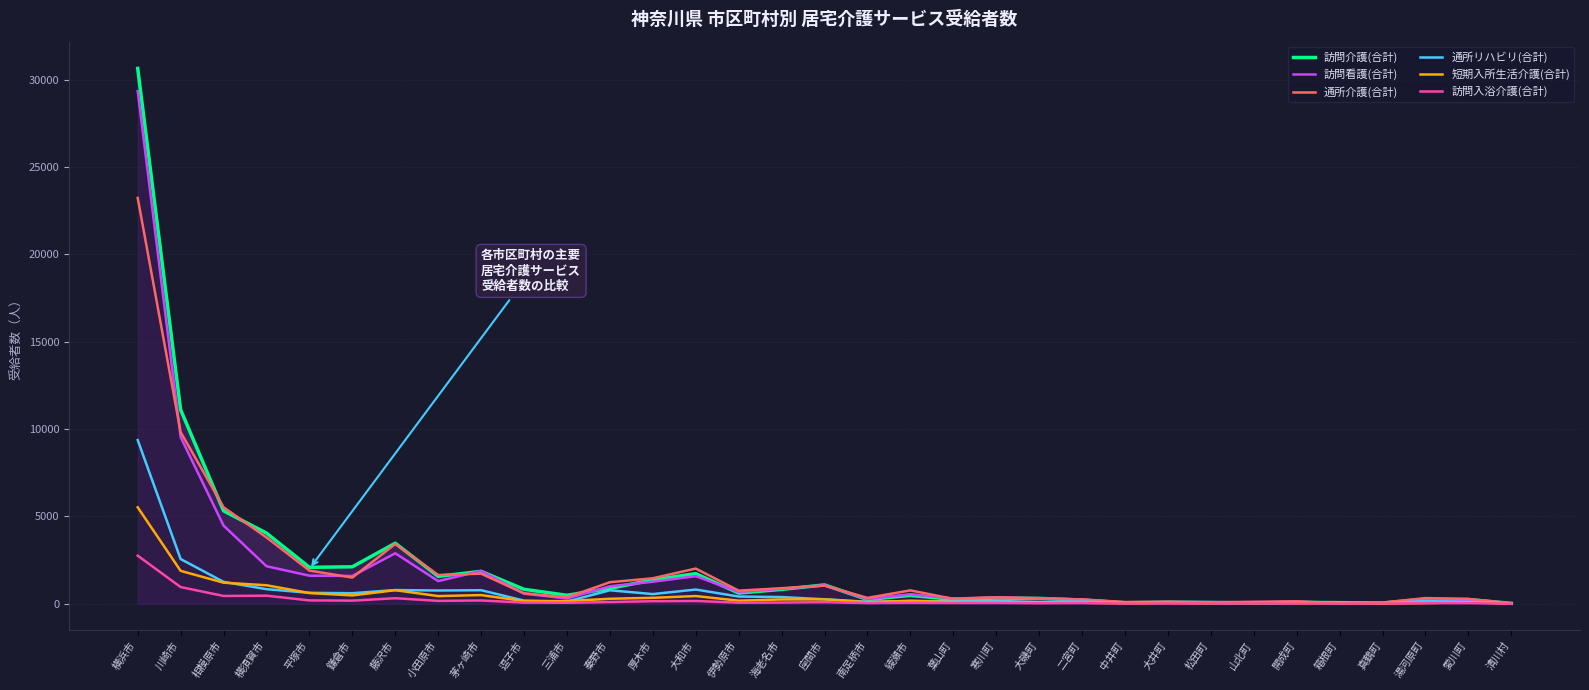

True or false: 訪問入浴介護(合計) has more than 1 interior local peaks.

True